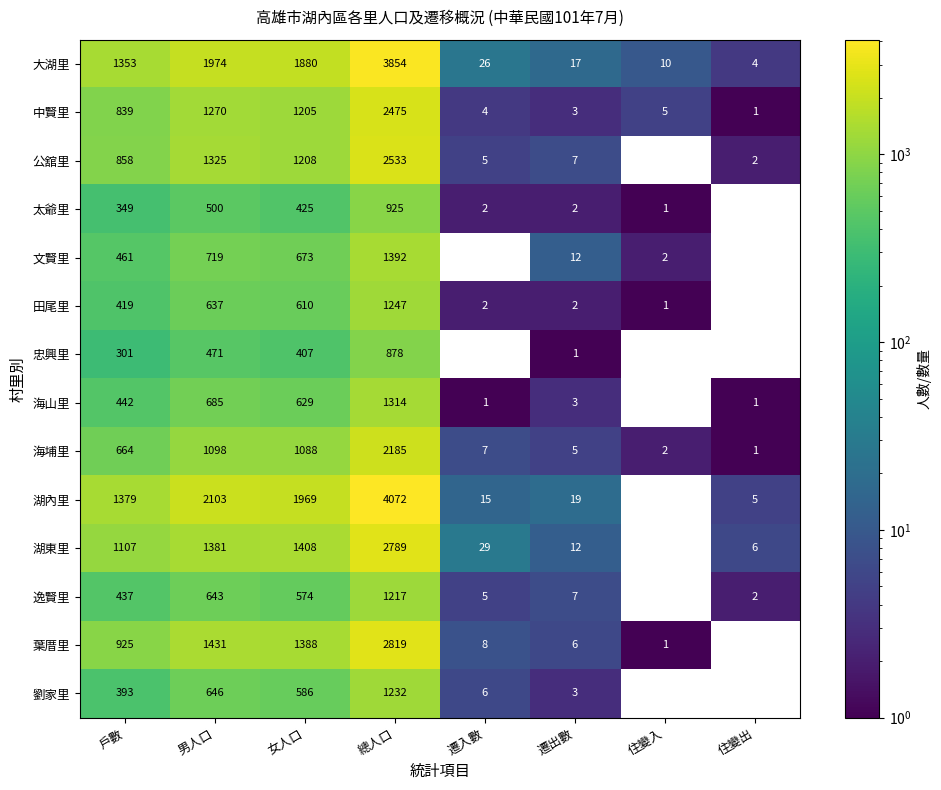

What is the smallest value displayed?

1.0